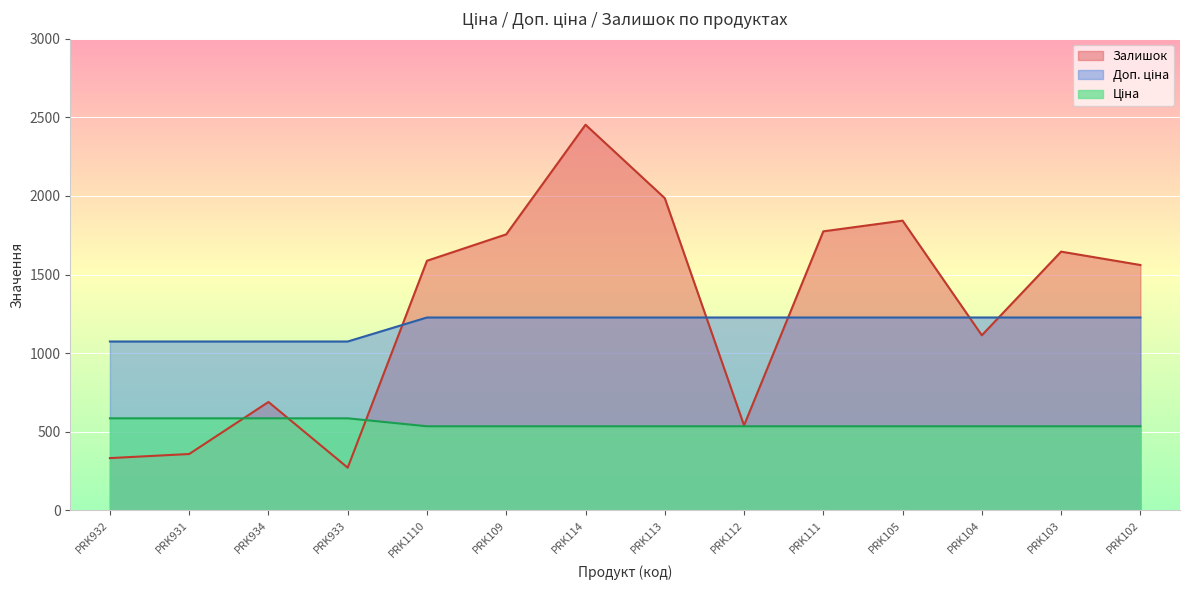

Is the value of Ціна at PRK104 greater than the value of Залишок at PRK933?

Yes